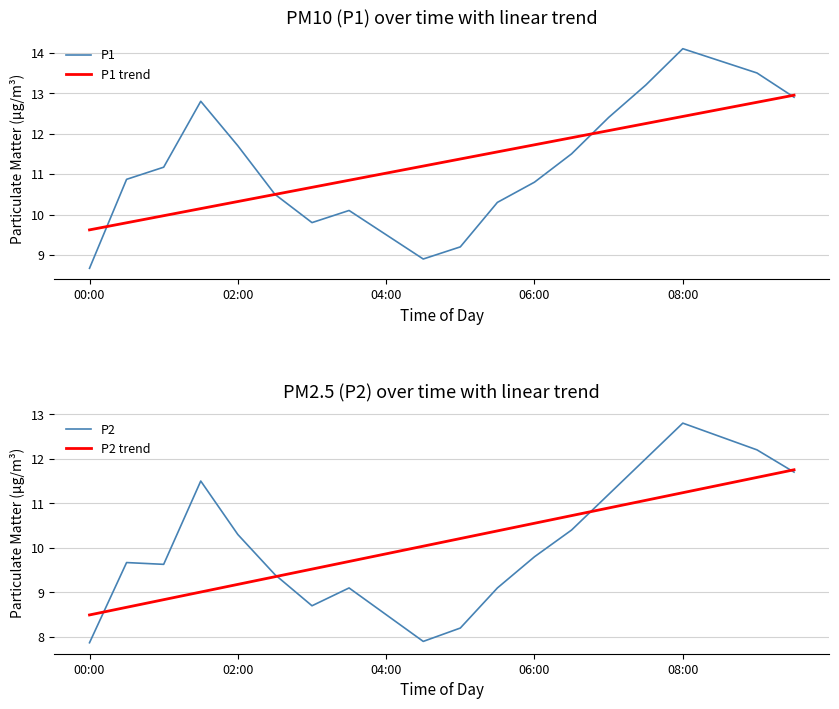

Rank the series at 19 from lowest to highest value.

P2, P2 trend, P1, P1 trend